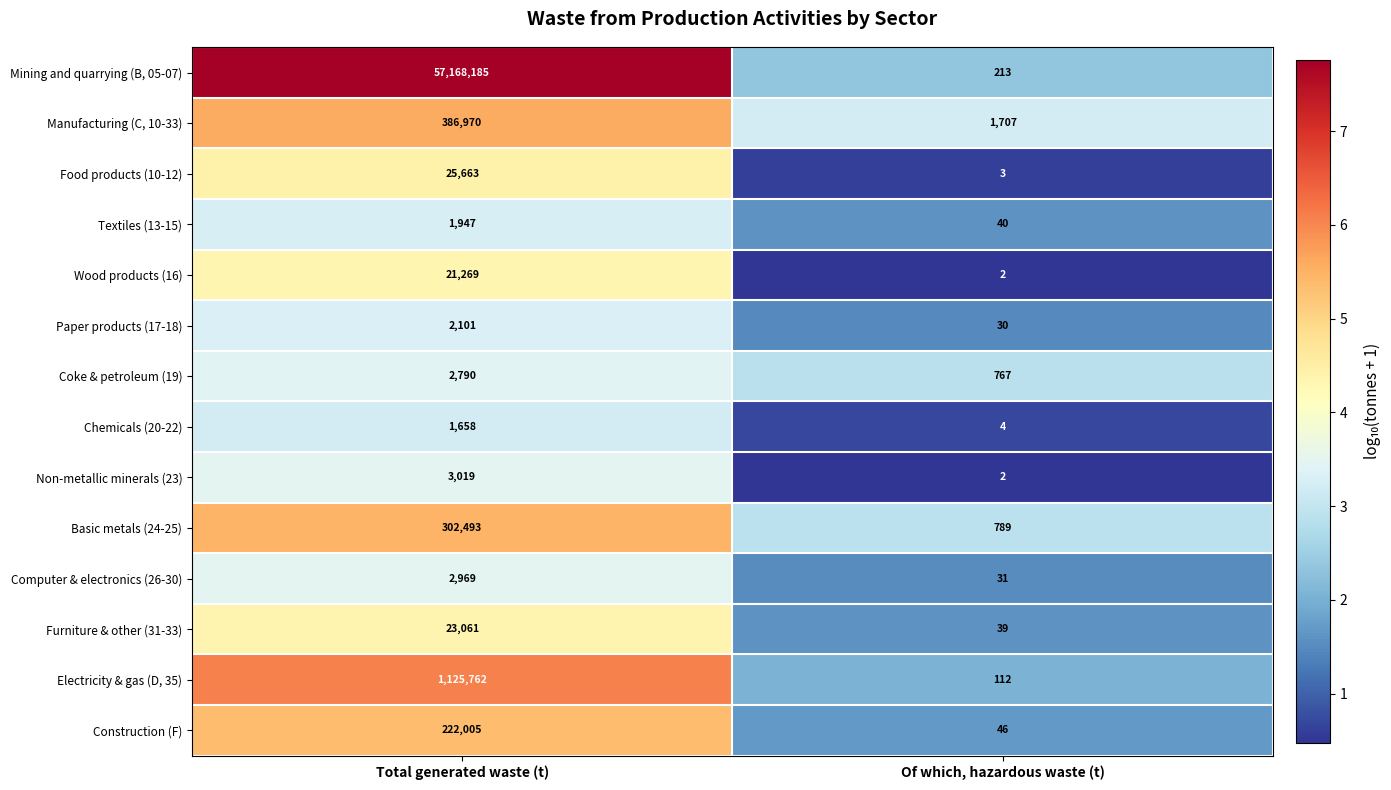

At how many categories does at least one series exceed 2?

2